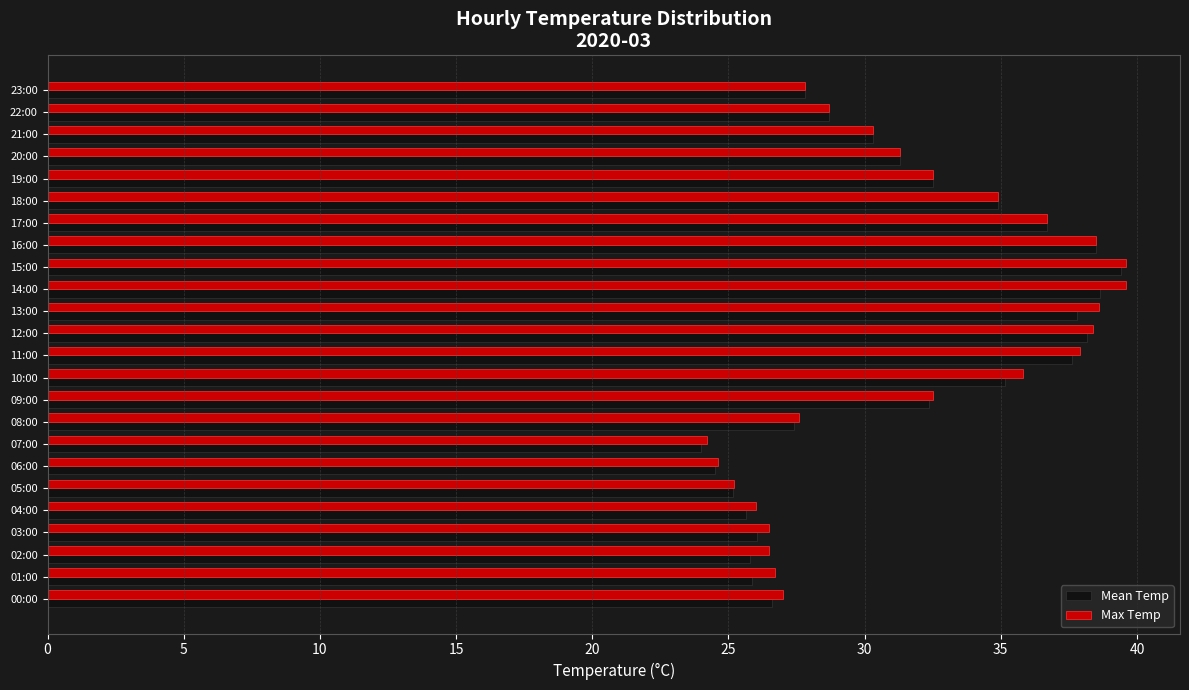

Between 02:00 and 18:00, which series saw the biggest shift?

Mean Temp